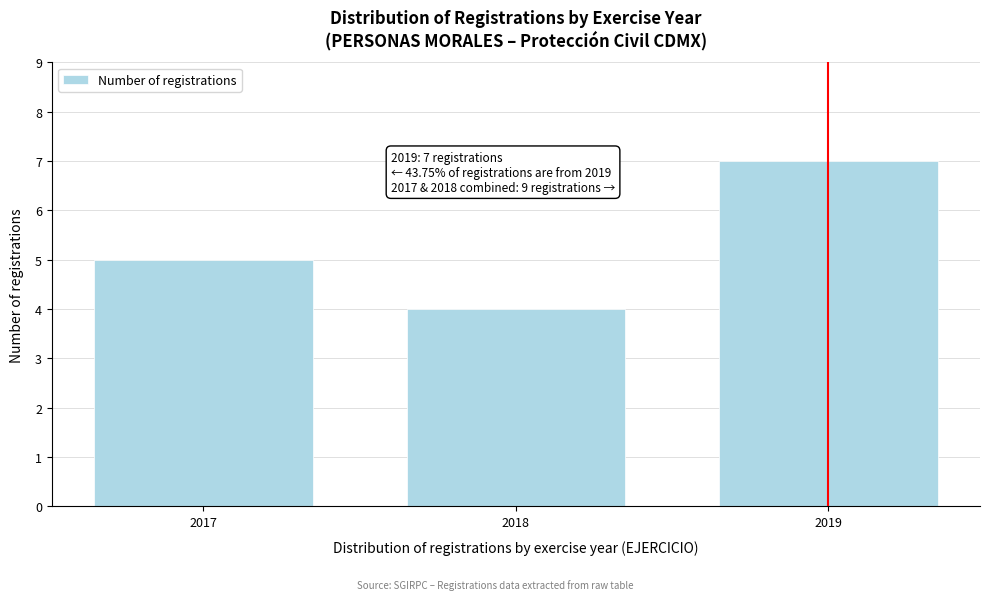

Reading left to right, what are all the values shown in this chart?

2017=5	2018=4	2019=7